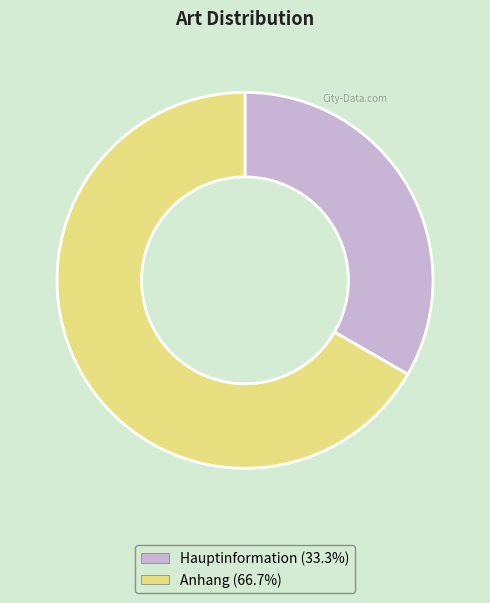

What is the ratio of the value at Hauptinformation to the value at Anhang?

0.5